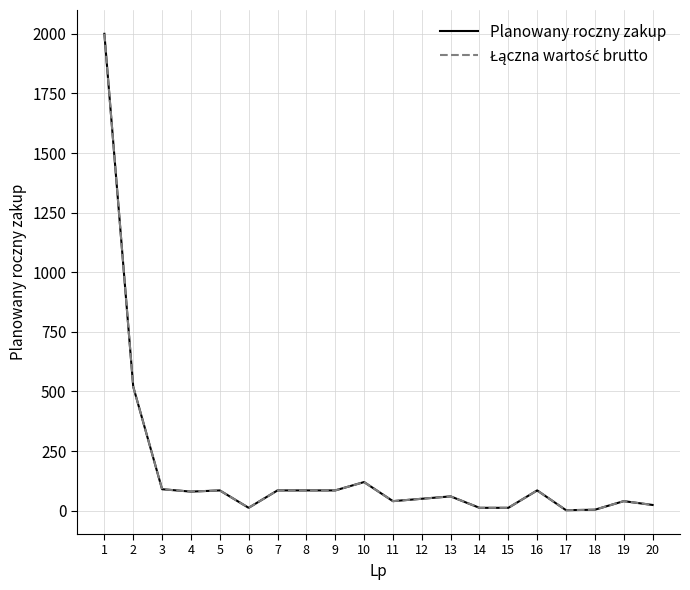

Is the value of Łączna wartość brutto at 4 greater than the value of Planowany roczny zakup at 8?

No